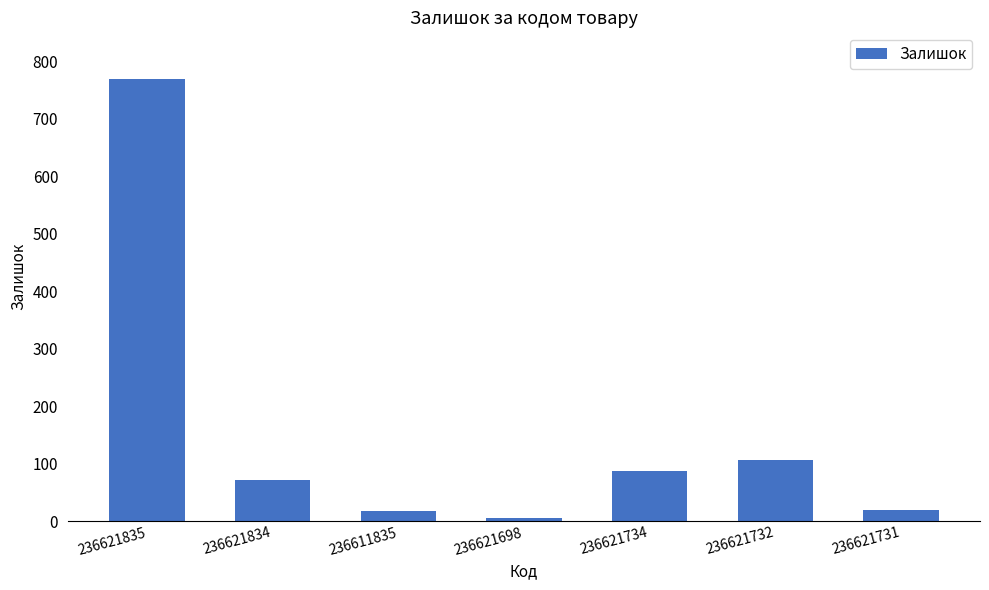

Where does the data first go above 71?

236621835